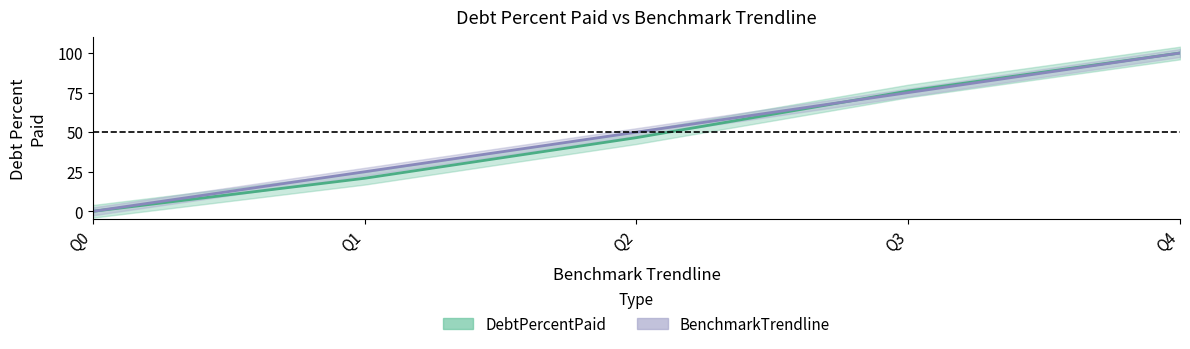

Reading left to right, what are all the values shown in this chart?

DebtPercentPaid: Q0=0.0	Q1=20.9	Q2=46.5	Q3=76.0	Q4=100.0
BenchmarkTrendline: Q0=0.0	Q1=25.0	Q2=50.0	Q3=75.0	Q4=100.0